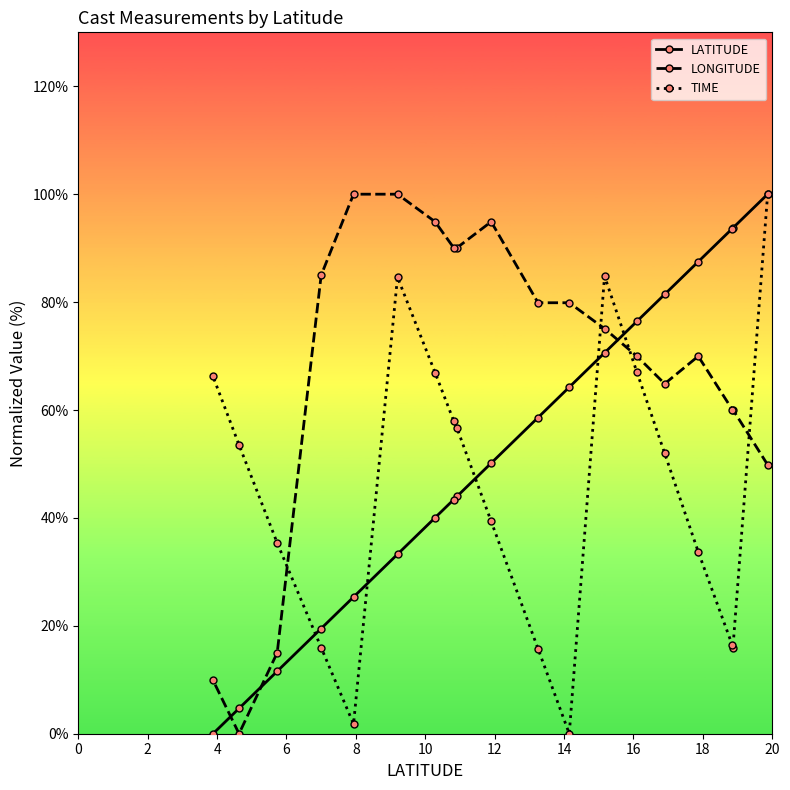

What is the value of the LATITUDE point at the 3rd from the left?

11.6